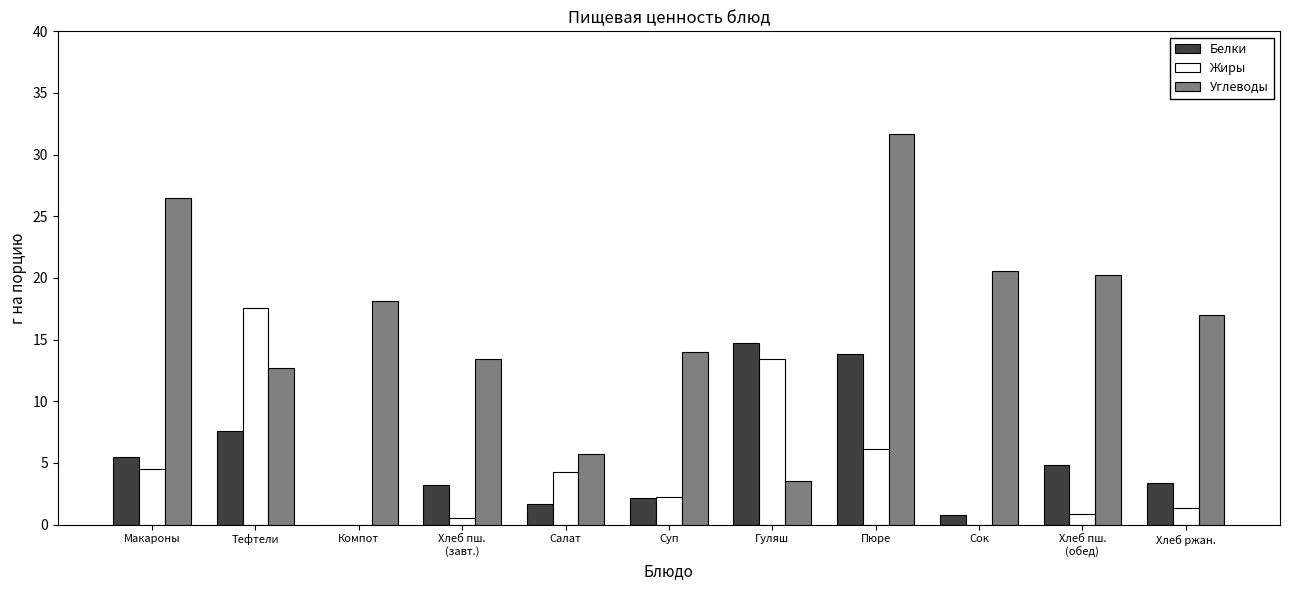

Which series has the largest range (max minus min)?

Углеводы